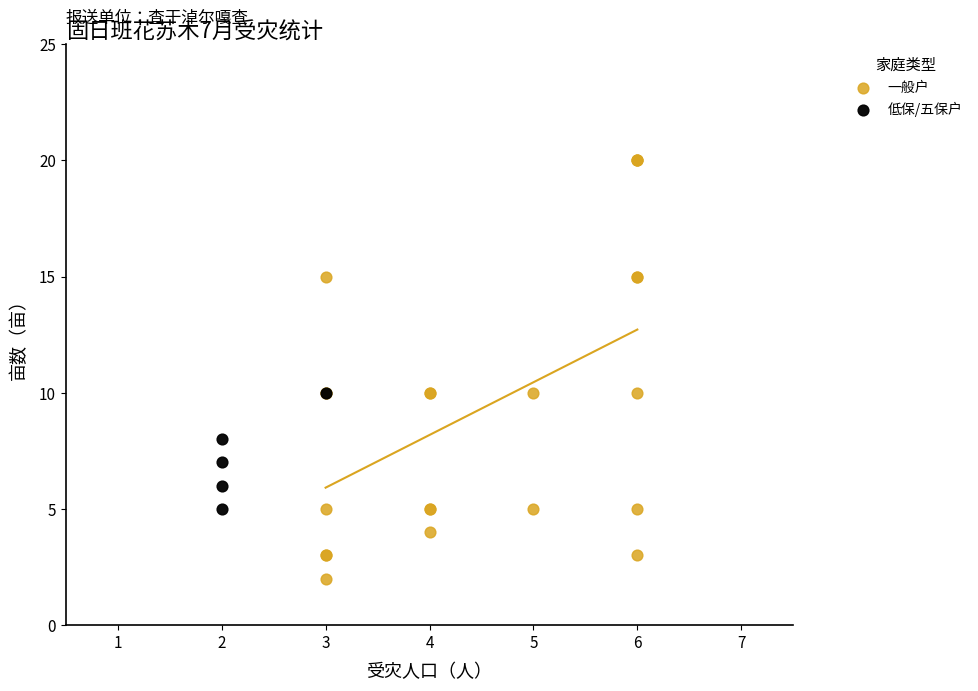

Which series reaches the minimum Y coordinate?

一般户